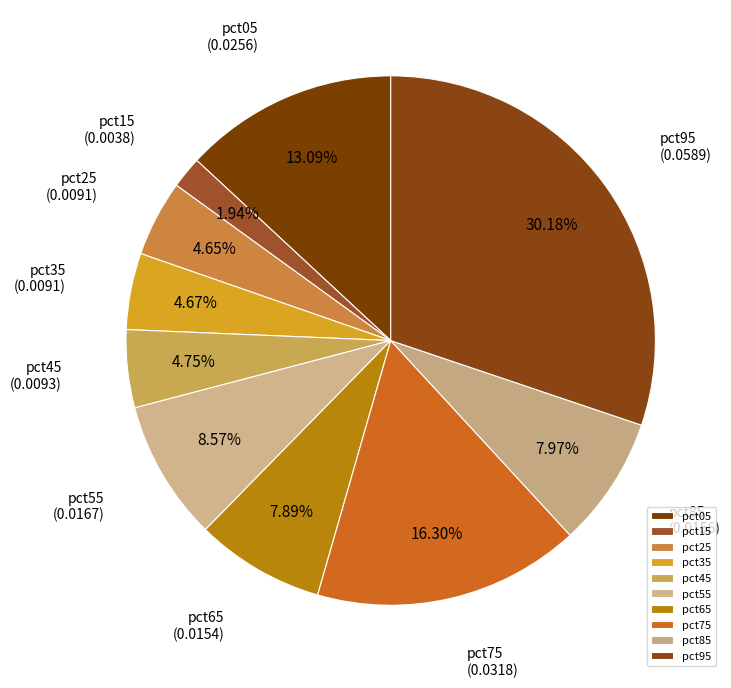

Does any single category account for the majority?

No